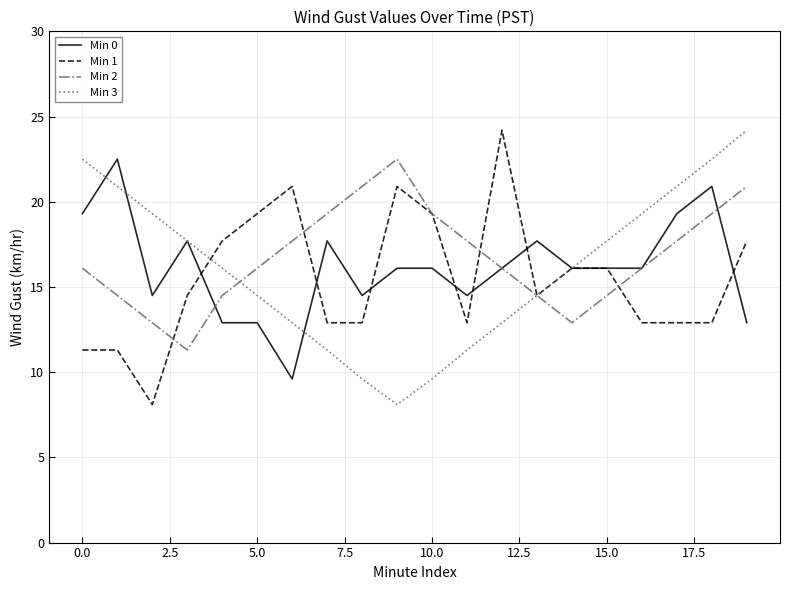

True or false: Min 2 has more than 0 interior local peaks.

True